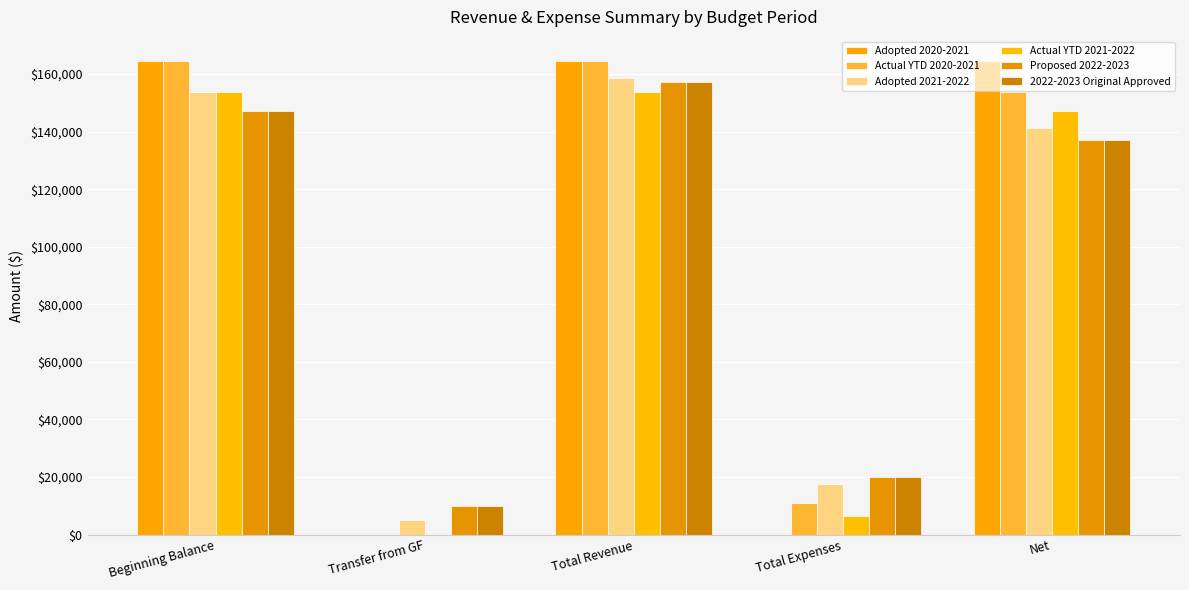

Which has a higher value, Beginning Balance or Net?

Beginning Balance